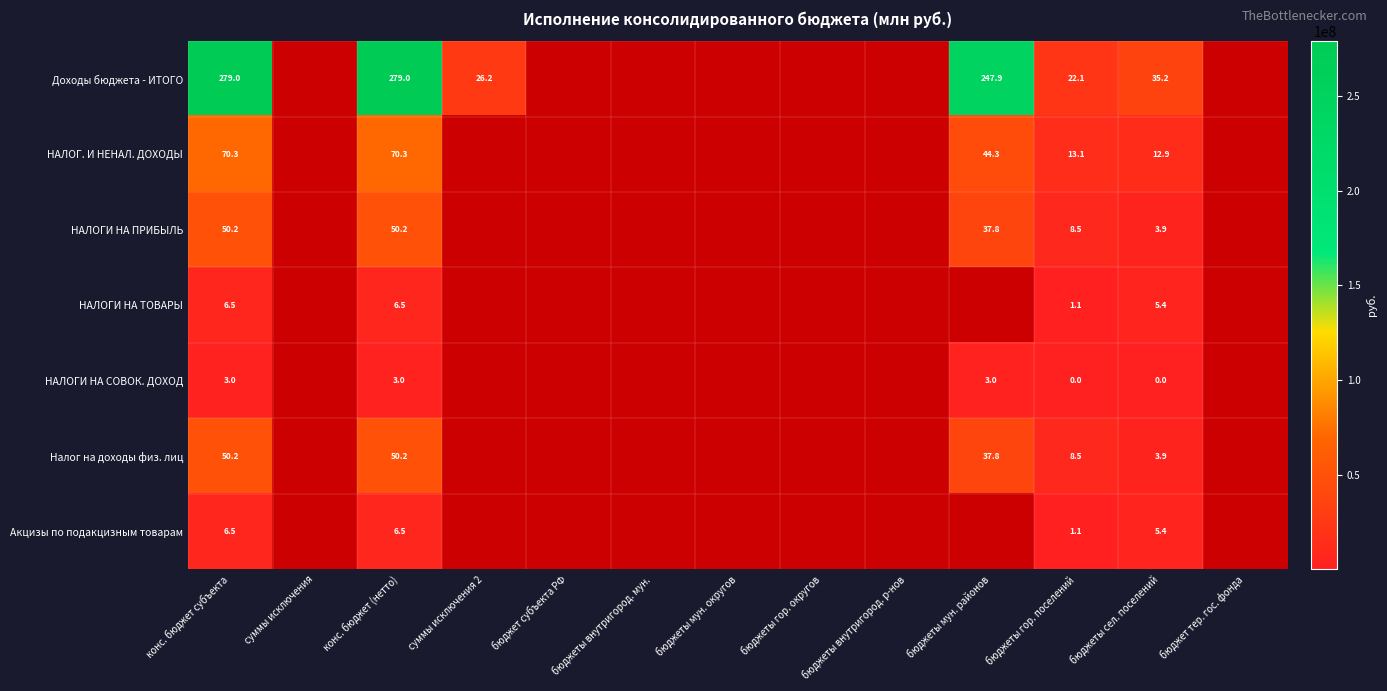

Where is НАЛОГИ НА СОВОК. ДОХОД nearest to the value 1513090?

бюджеты мун. районов